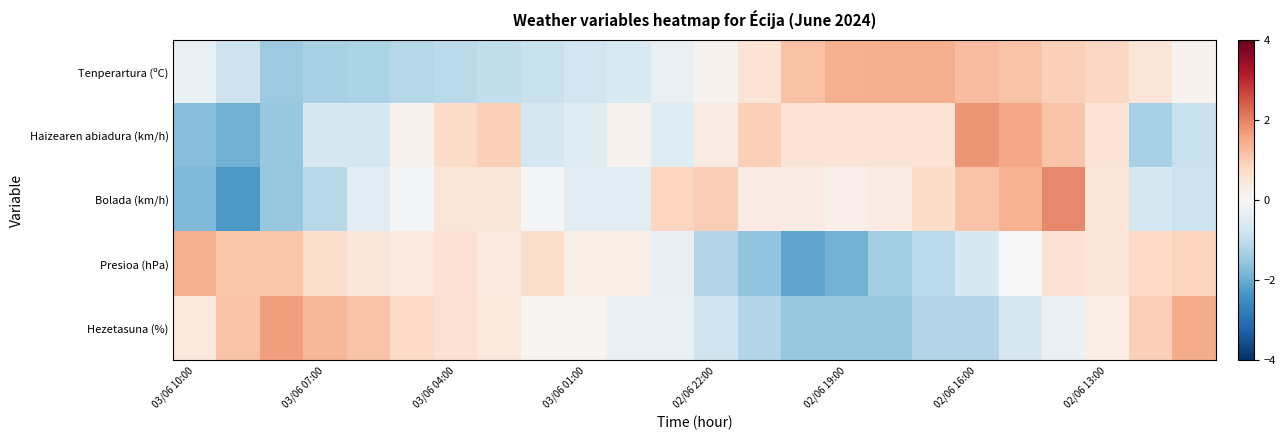

What is the minimum value shown in the chart?

-2.3